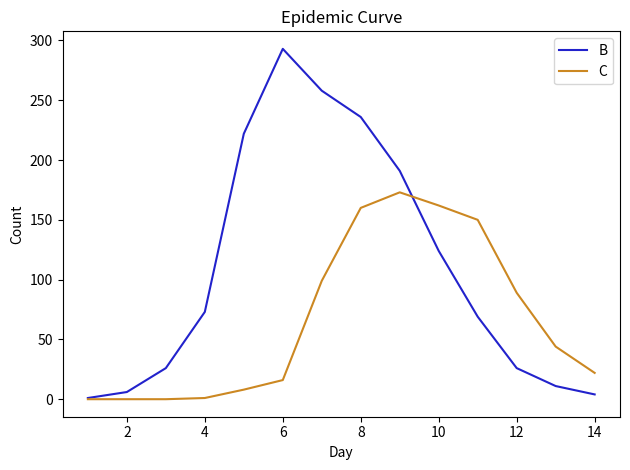

List the series in order of their overall mean, lowest first.

C, B